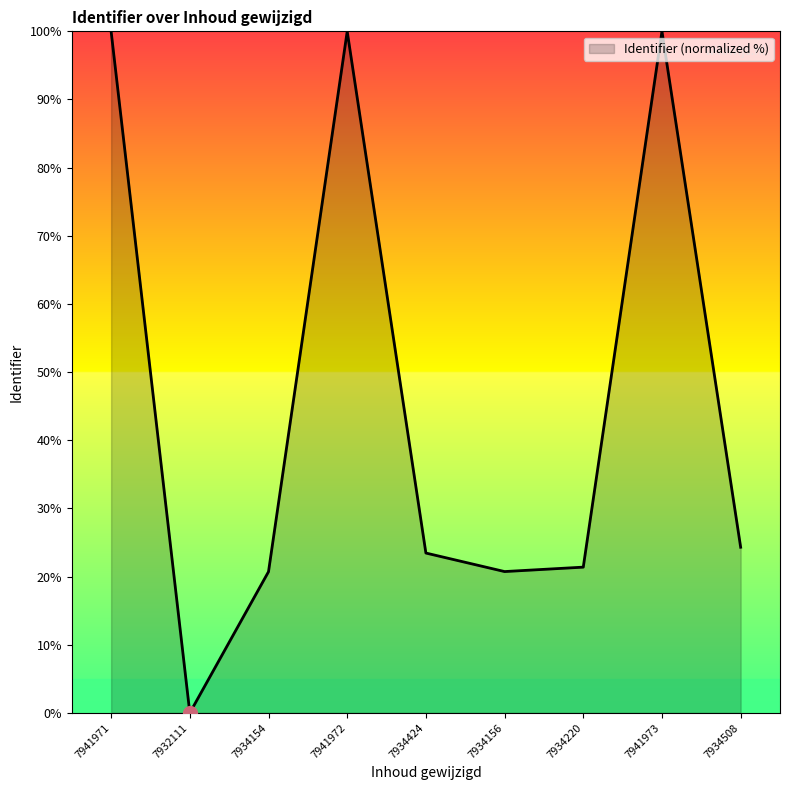

What is the average value?

45.6